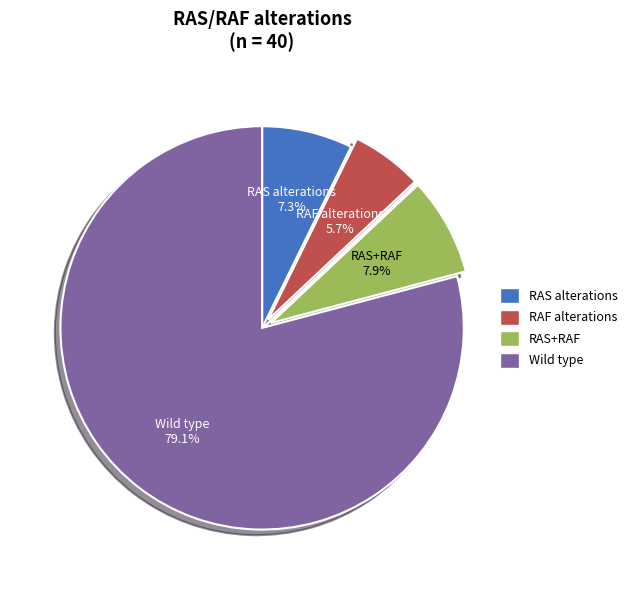

Combined, what portion of the pie is RAF alterations and RAS+RAF?

13.6%